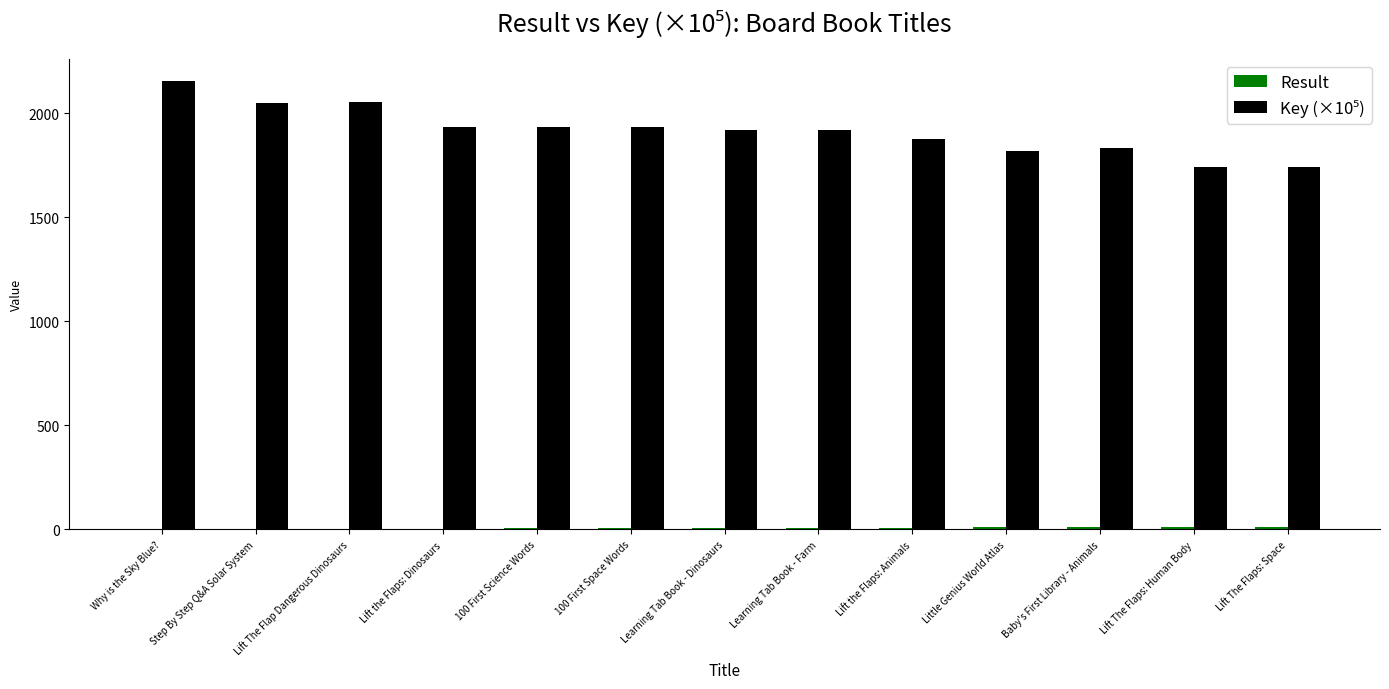

At which category is the sum across all series the highest?

Why is the Sky Blue?